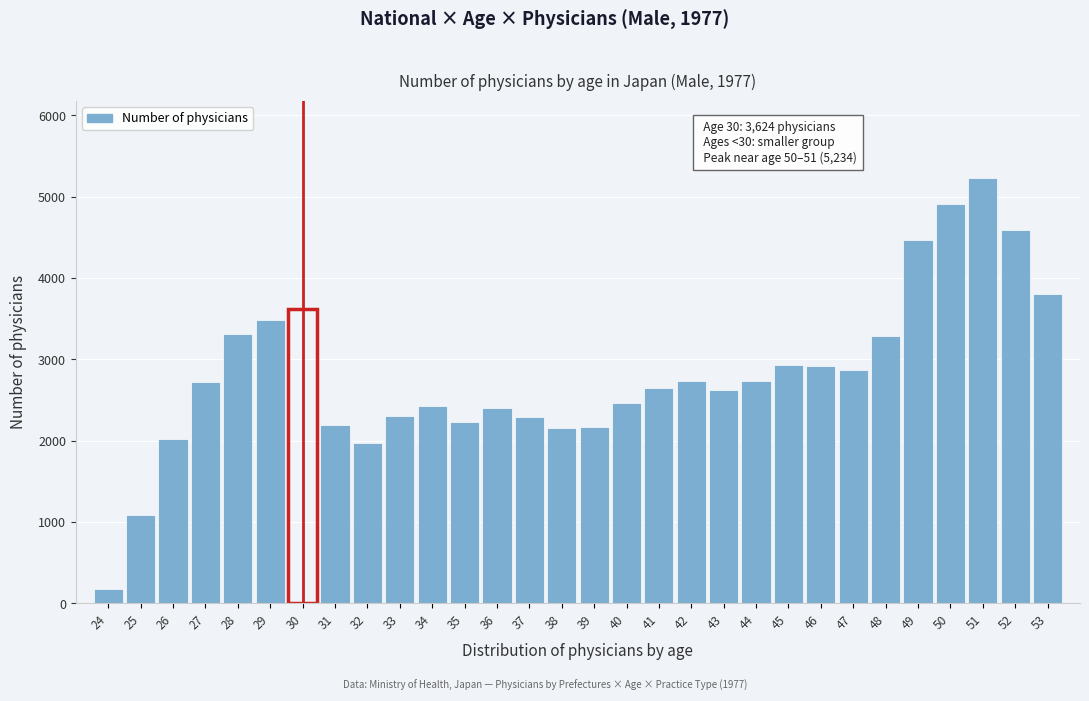

What value does the data have at 53?

3800